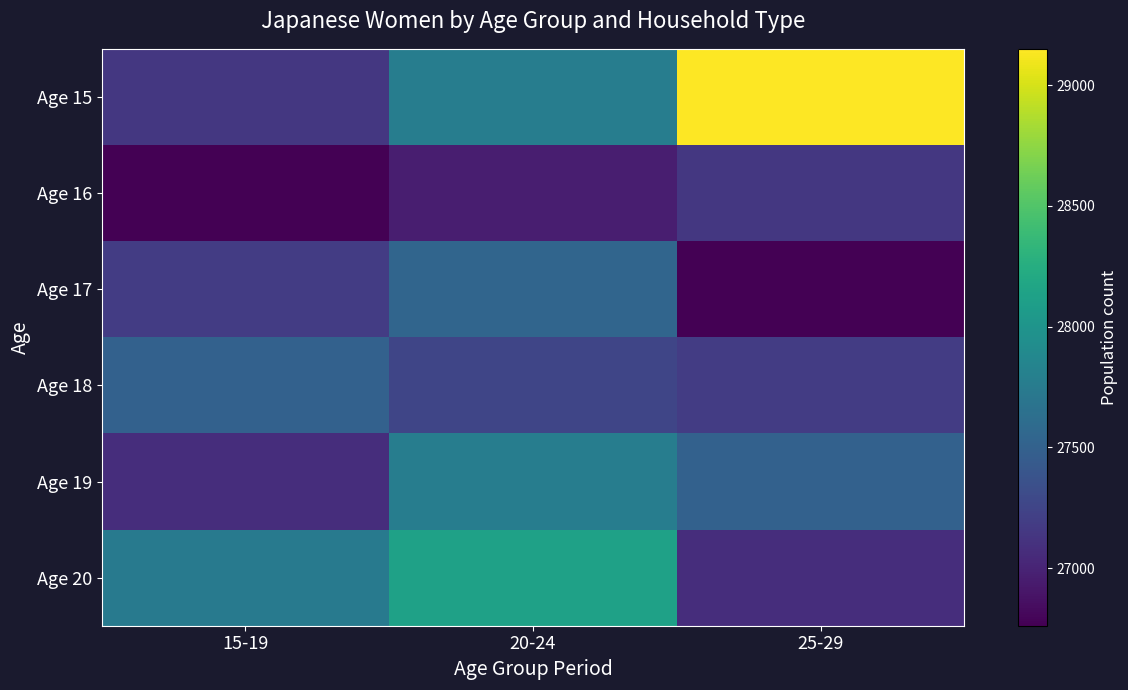

At which category is the sum across all series the highest?

20-24